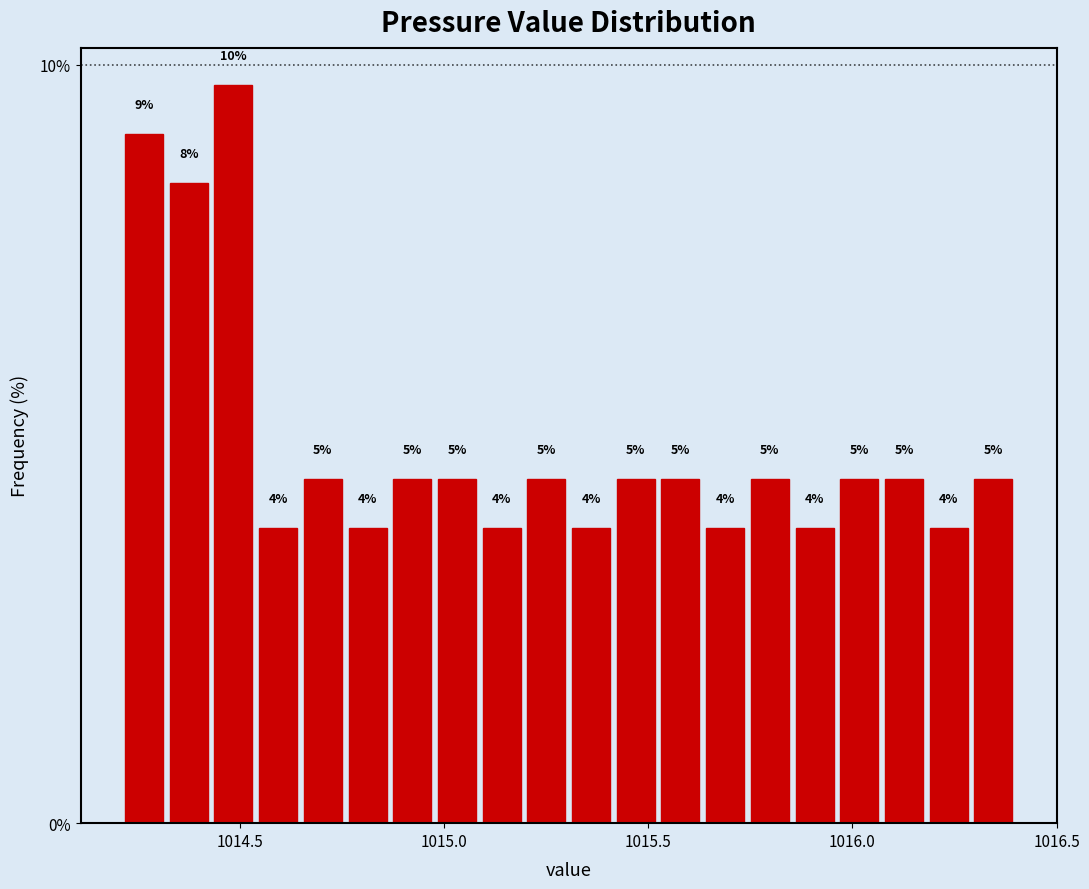

Around what value on the x-axis is the tallest bar? Give the approximate position of its centre, as read against the axis.

1014.50